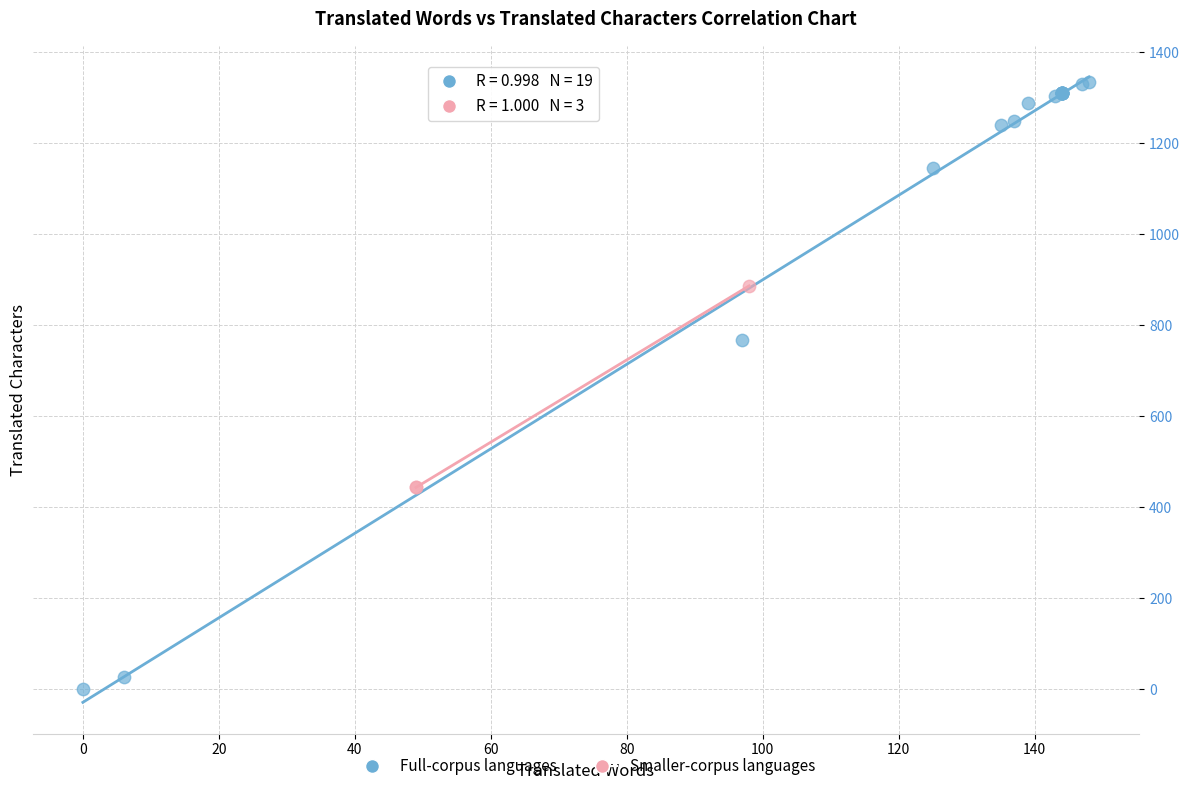

Which series reaches the minimum Y coordinate?

Full-corpus languages